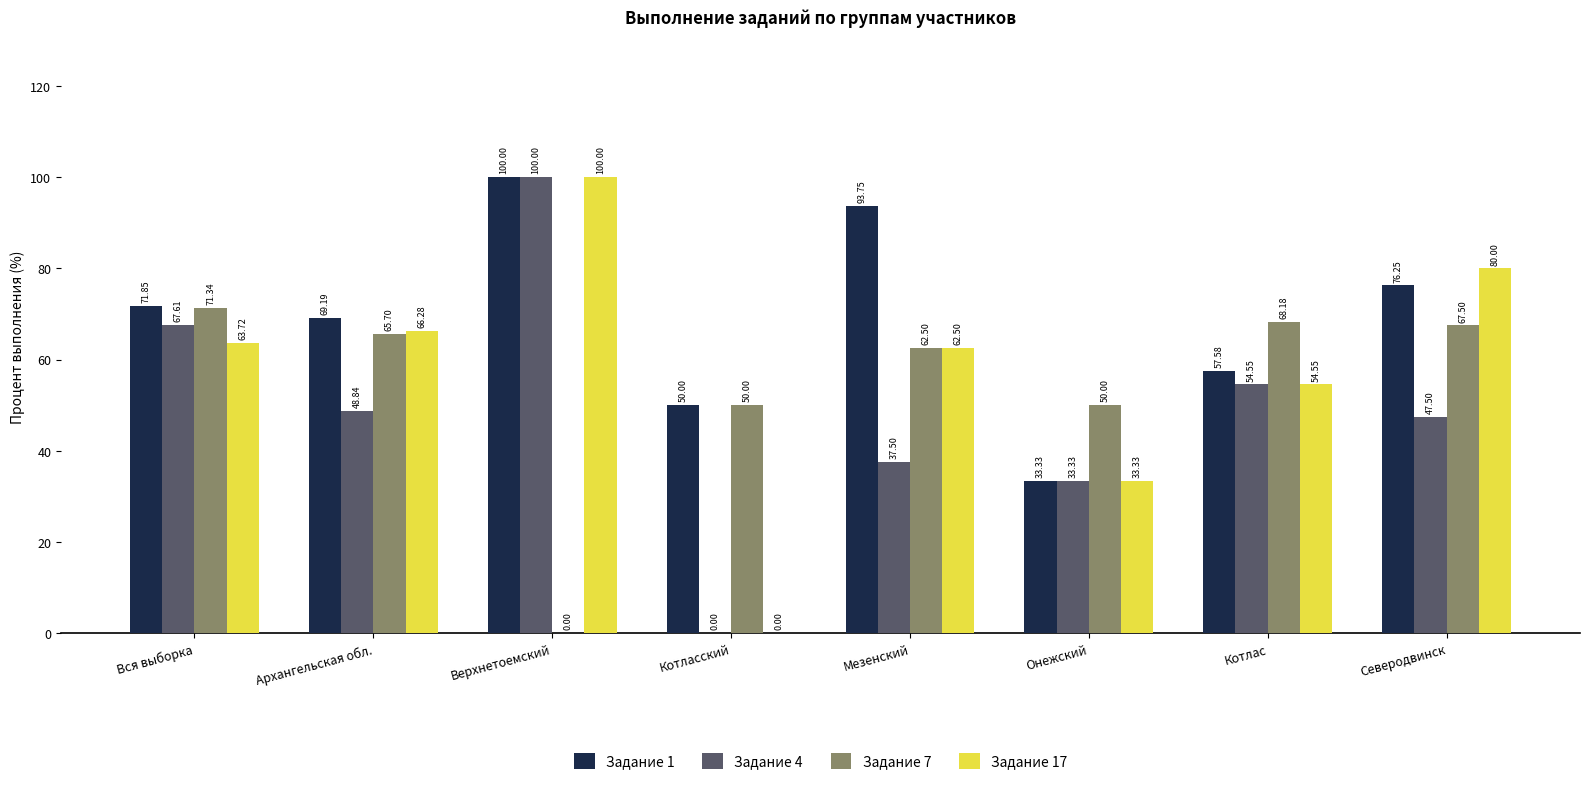

Where does the Задание 1 series first go above 71?

Вся выборка